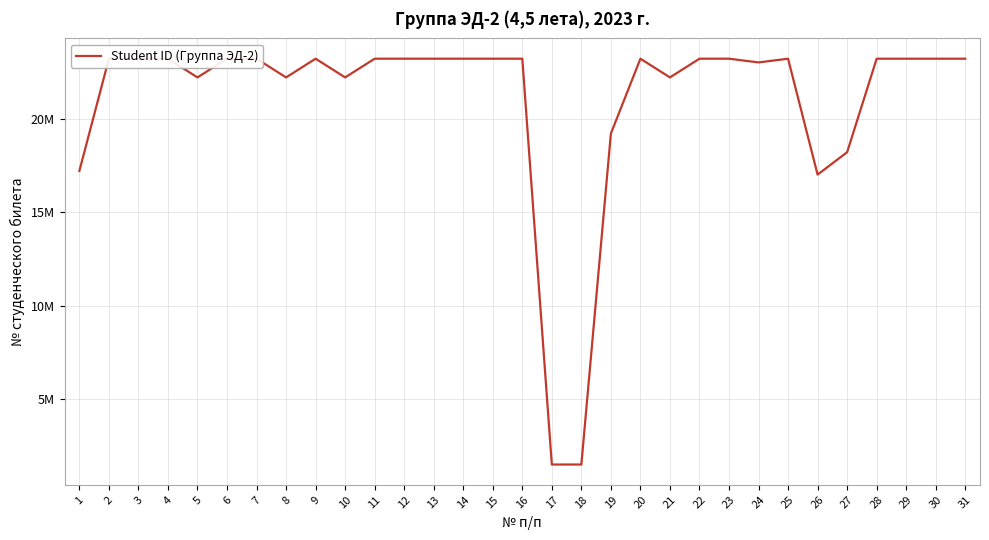

Between 14 and 19, which is larger?

14